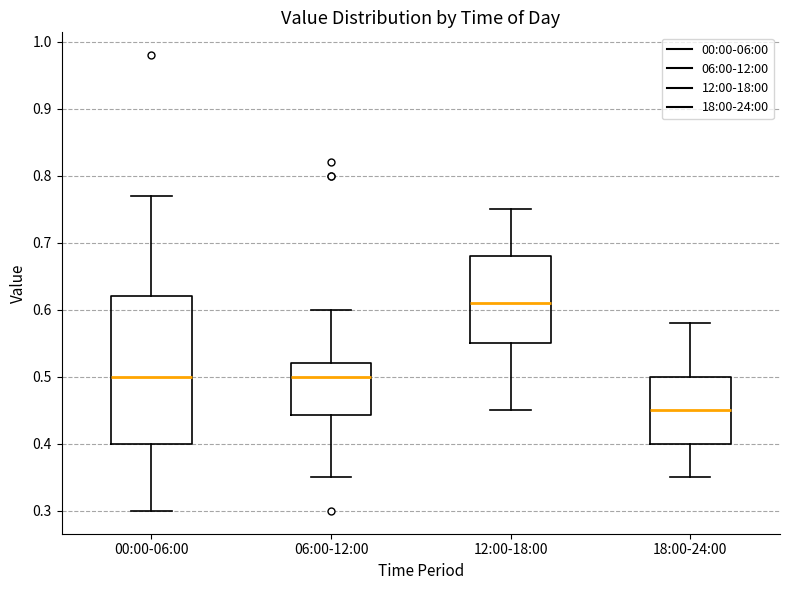

Reading left to right, transcribe this box plot: for each box, give where its median line is, the range the box spans, and where its two whiskers end, as read against the y-axis. The values are not printed on the chart, so give them approximately, as read against the axis.

00:00-06:00: median 0.50, box 0.40 to 0.62, whiskers 0.30 to 0.77
06:00-12:00: median 0.50, box 0.44 to 0.52, whiskers 0.35 to 0.60
12:00-18:00: median 0.61, box 0.55 to 0.68, whiskers 0.45 to 0.75
18:00-24:00: median 0.45, box 0.40 to 0.50, whiskers 0.35 to 0.58